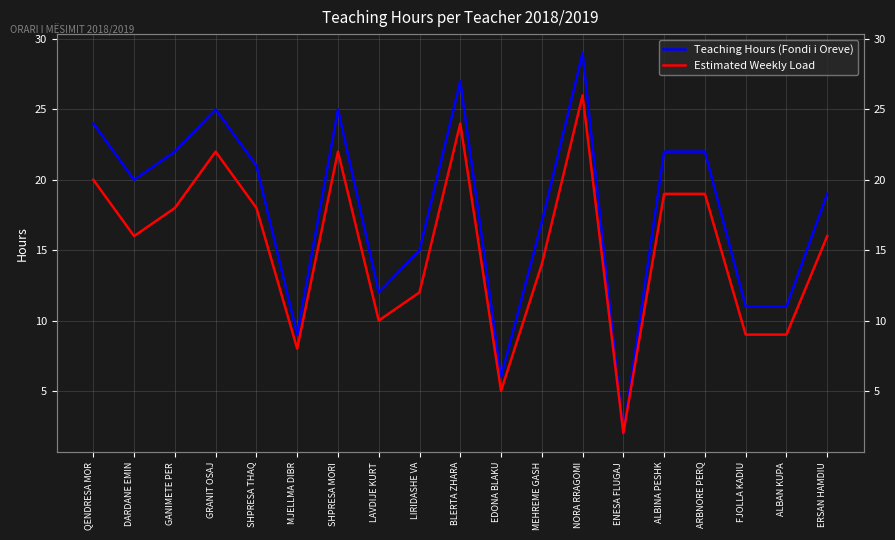

True or false: Estimated Weekly Load and Teaching Hours (Fondi i Oreve) intersect in this chart.

False